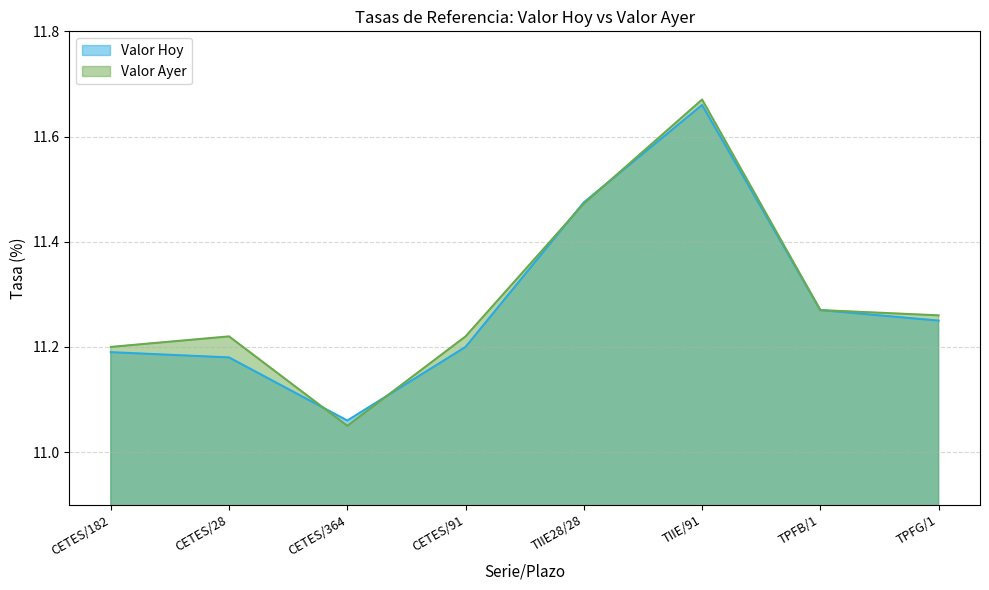

Where is Valor Ayer nearest to the value 11?

CETES/364